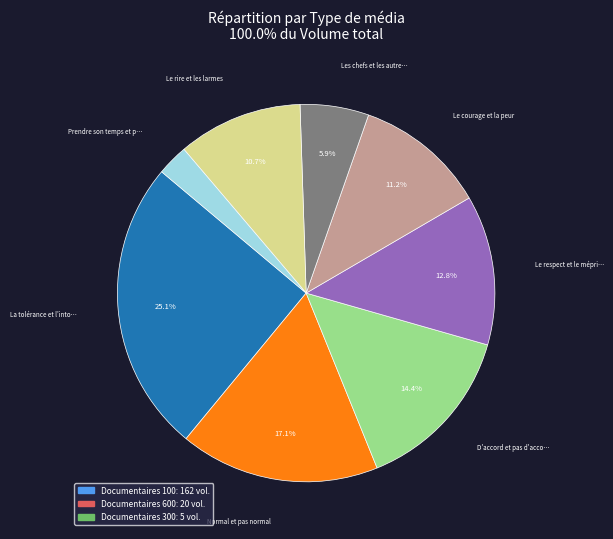

Is there a majority slice in this chart?

No